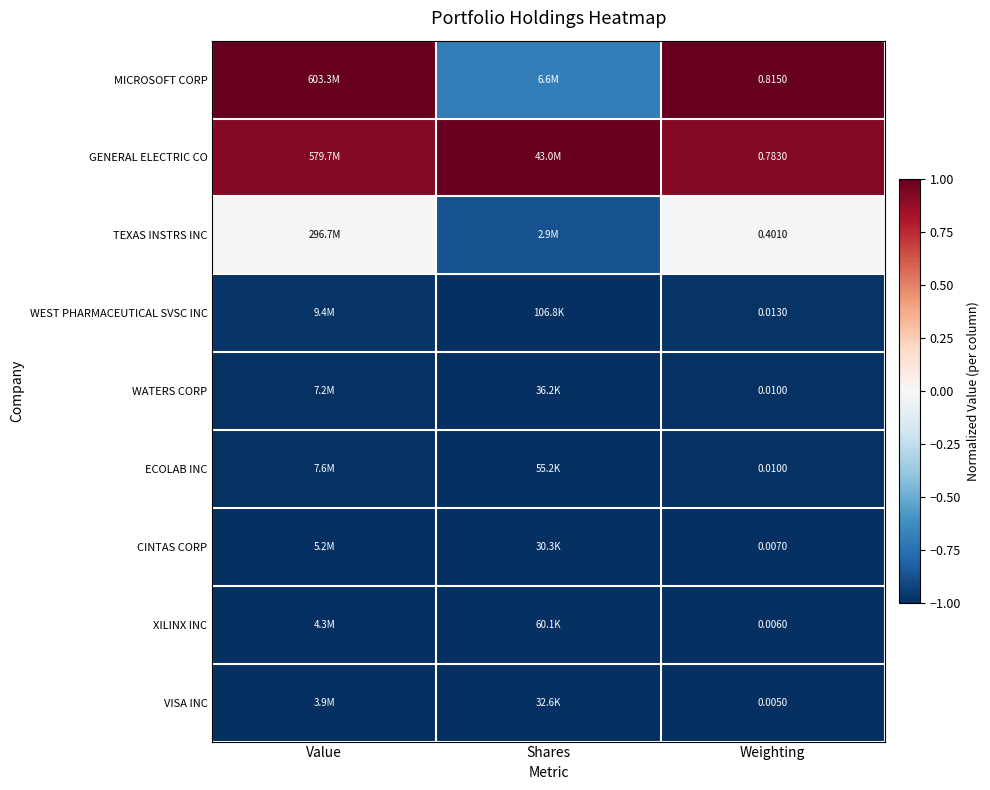

Is the value of MICROSOFT CORP at Weighting greater than the value of CINTAS CORP at Weighting?

Yes